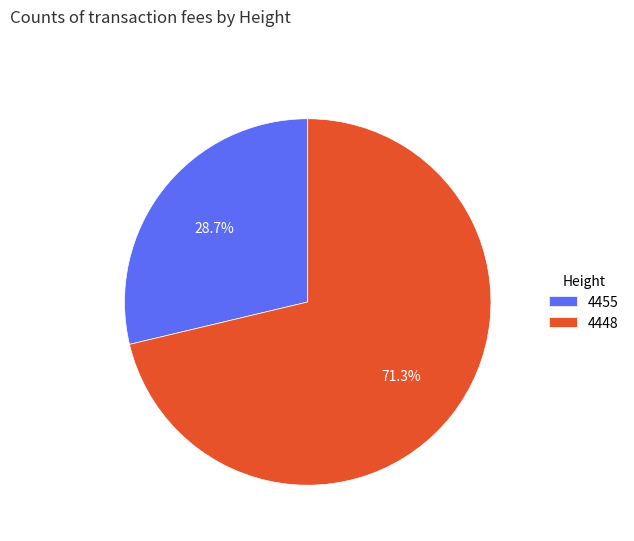

Which category has the biggest portion of the pie?

4448